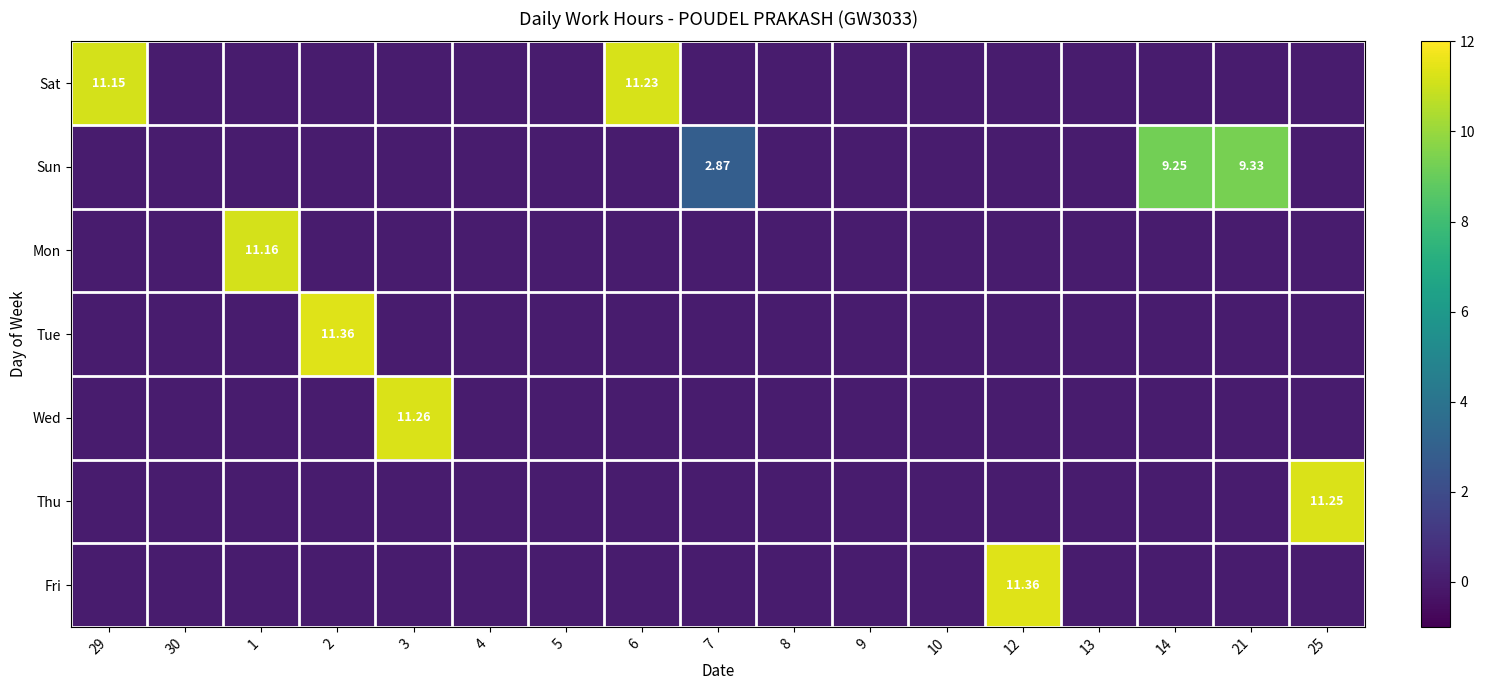

Is the value of Thu at 13 greater than the value of Tue at 13?

No